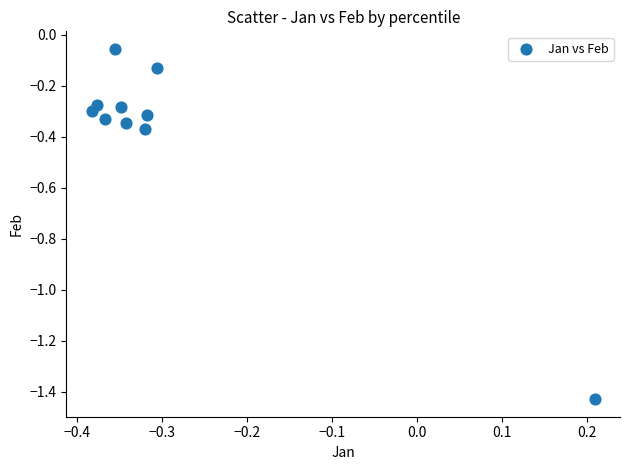

What is the range of X values (max minus min)?

0.6